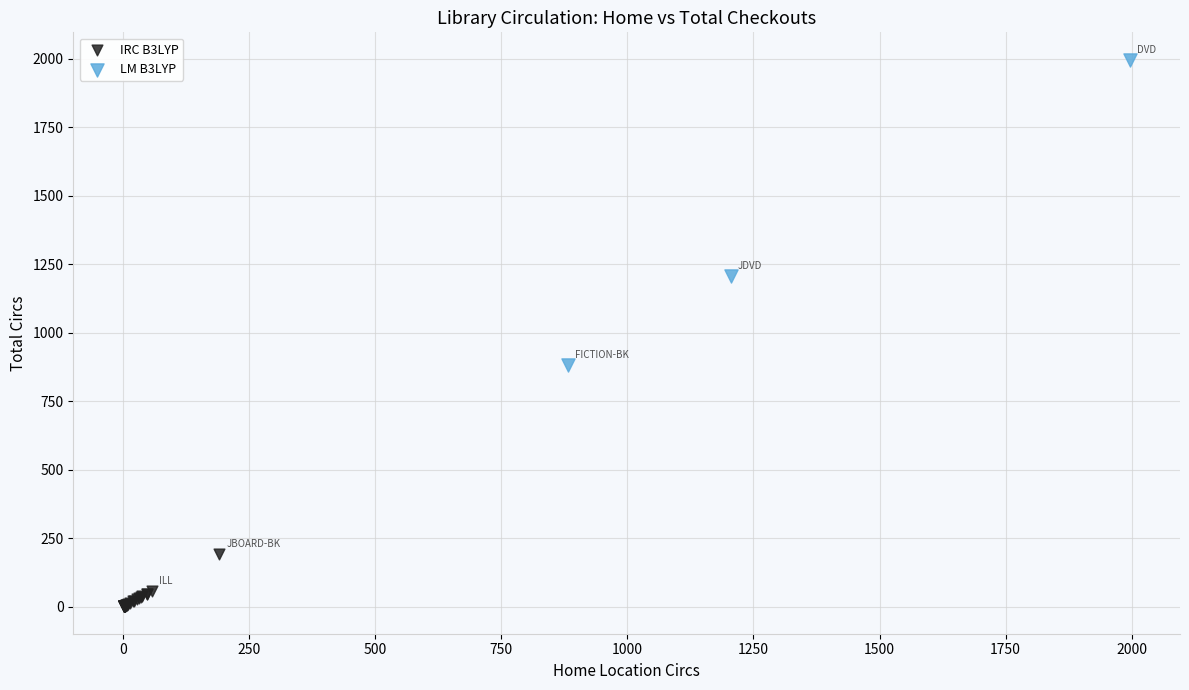

What are all the series names shown in the legend?

IRC B3LYP, LM B3LYP